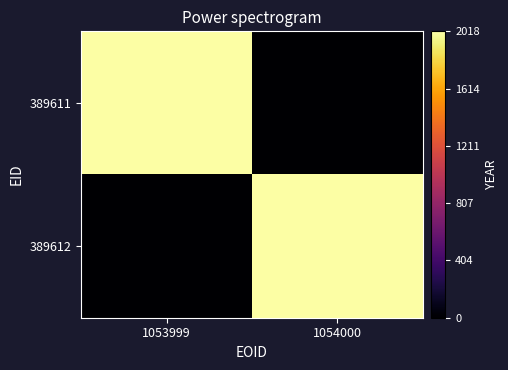

Reading right to left, what are all the values shown in this chart?

389611: 1054000=0	1053999=2018
389612: 1054000=2018	1053999=0